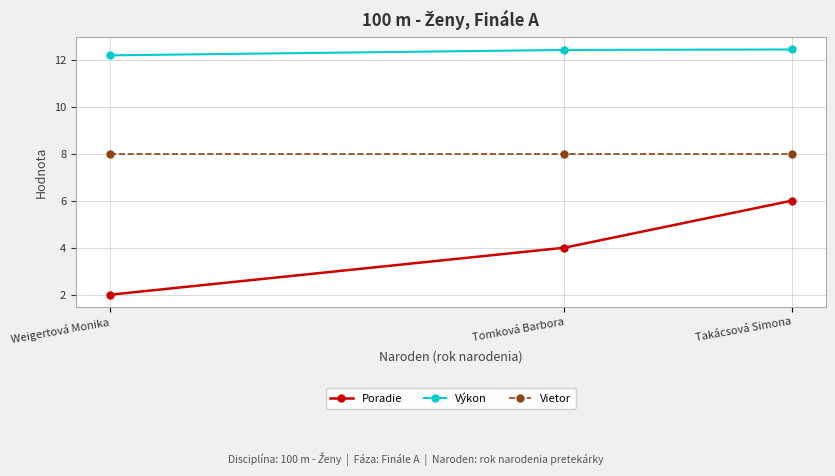

Reading left to right, transcribe all the data shown in this chart.

Poradie: Weigertová Monika=2.0	Tomková Barbora=4.0	Takácsová Simona=6.0
Výkon: Weigertová Monika=12.2	Tomková Barbora=12.4	Takácsová Simona=12.4
Vietor: Weigertová Monika=8.0	Tomková Barbora=8.0	Takácsová Simona=8.0